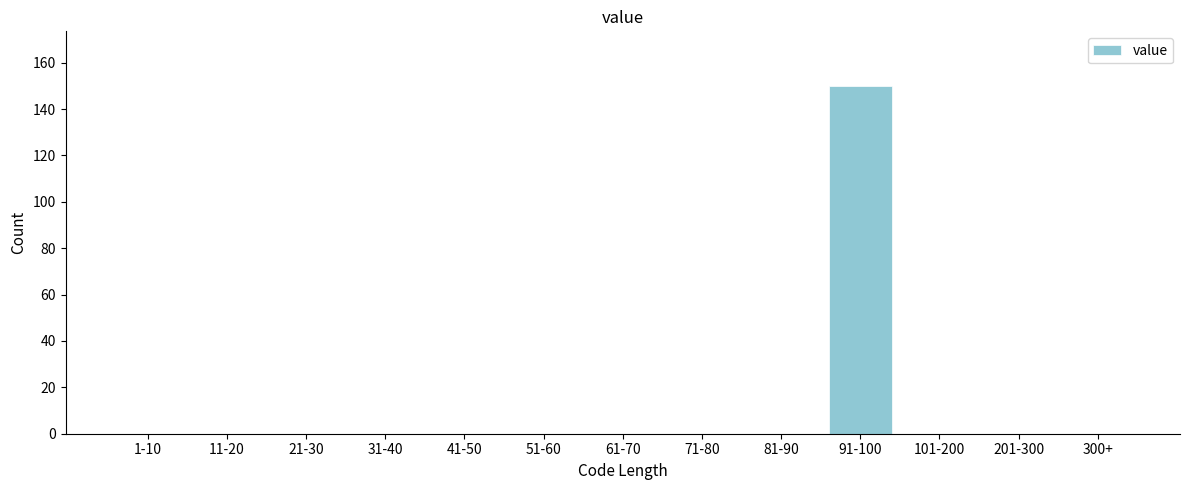

Reading left to right, extract all data points from this chart.

1-10=0	11-20=0	21-30=0	31-40=0	41-50=0	51-60=0	61-70=0	71-80=0	81-90=0	91-100=150	101-200=0	201-300=0	300+=0